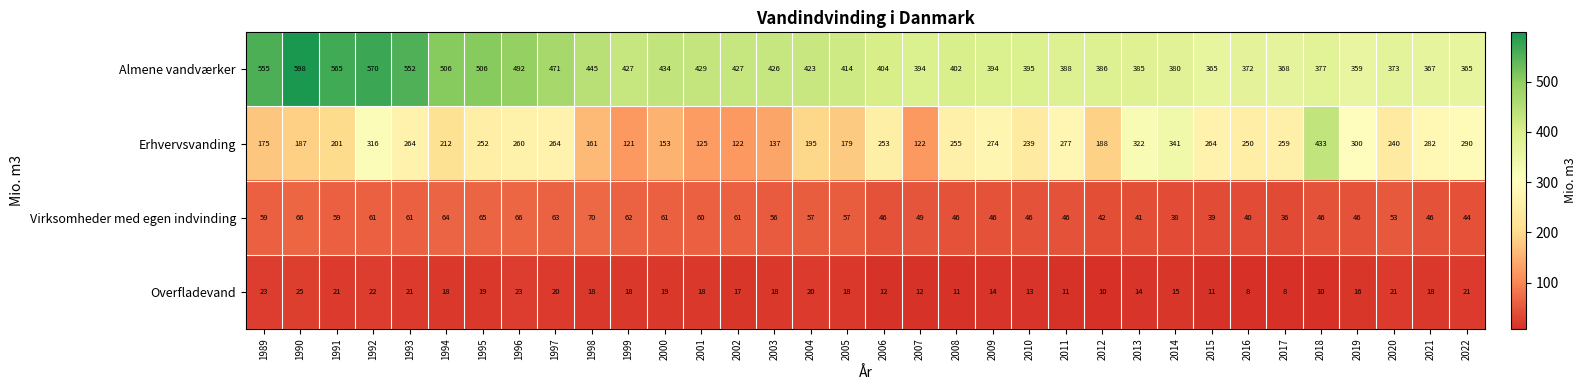

Is it true that Almene vandværker equals 725 at 2003?

False